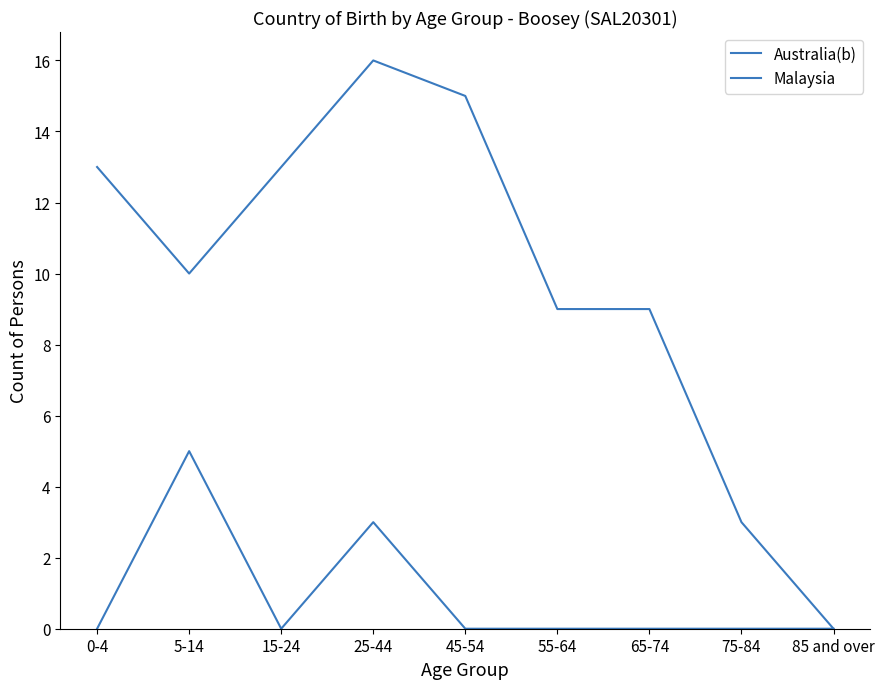

List the series in order of their overall mean, lowest first.

Malaysia, Australia(b)